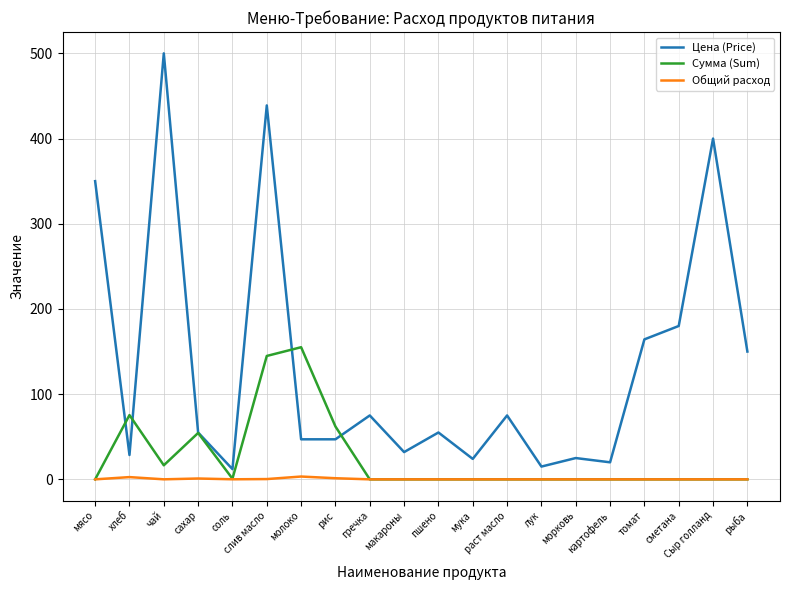

List the series in order of their peak value, lowest first.

Общий расход, Сумма (Sum), Цена (Price)